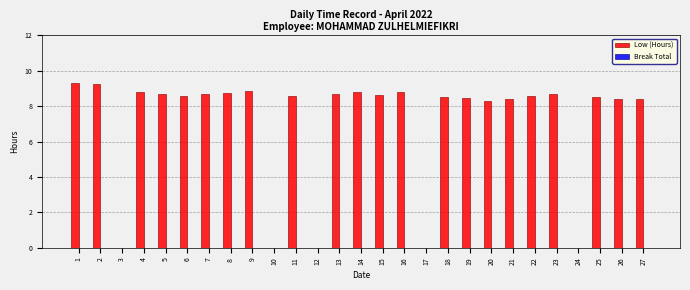

The value at 25 is 12.4. True or false?

False